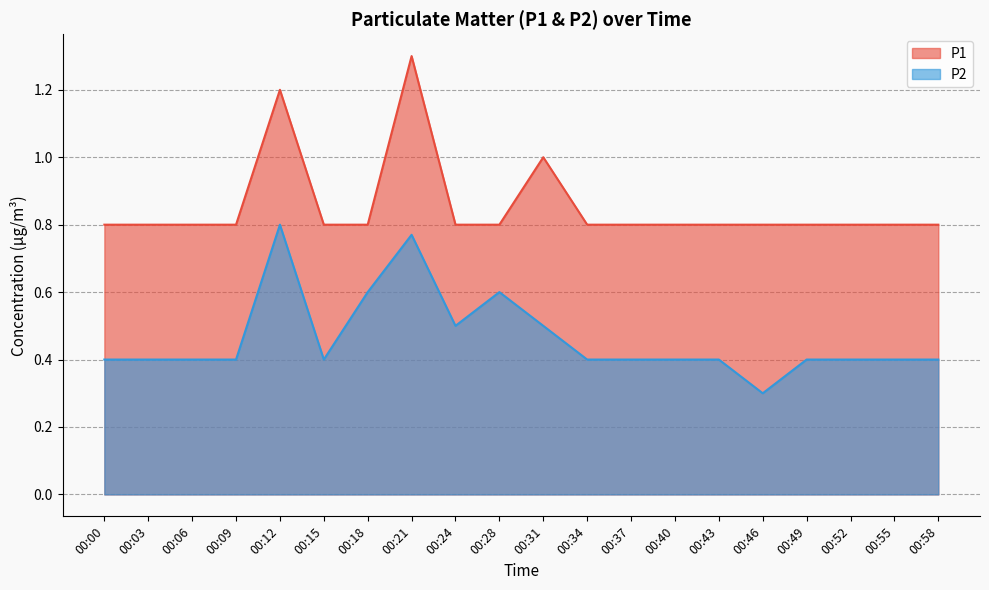

Is it true that P1 equals 0.8 at 00:28?

True